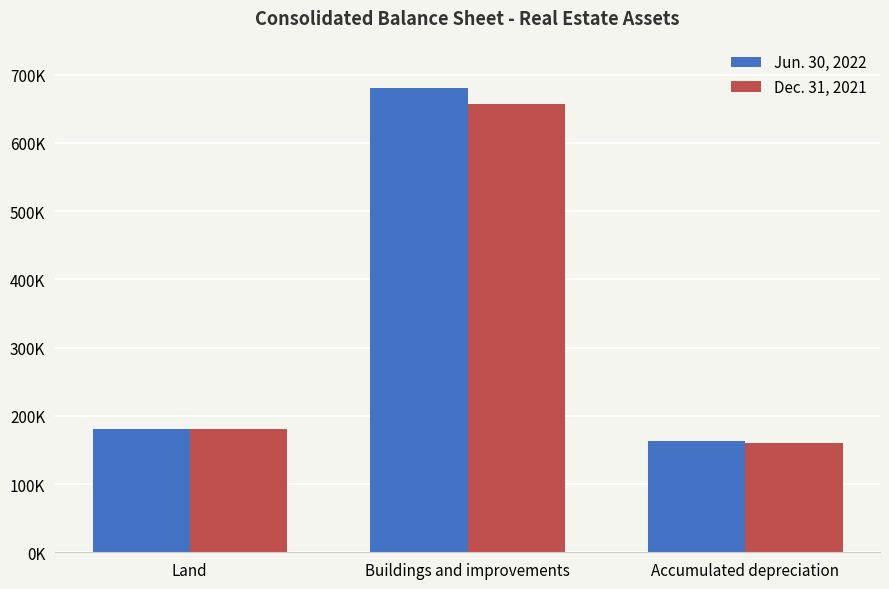

Which series has the largest range (max minus min)?

Jun. 30, 2022